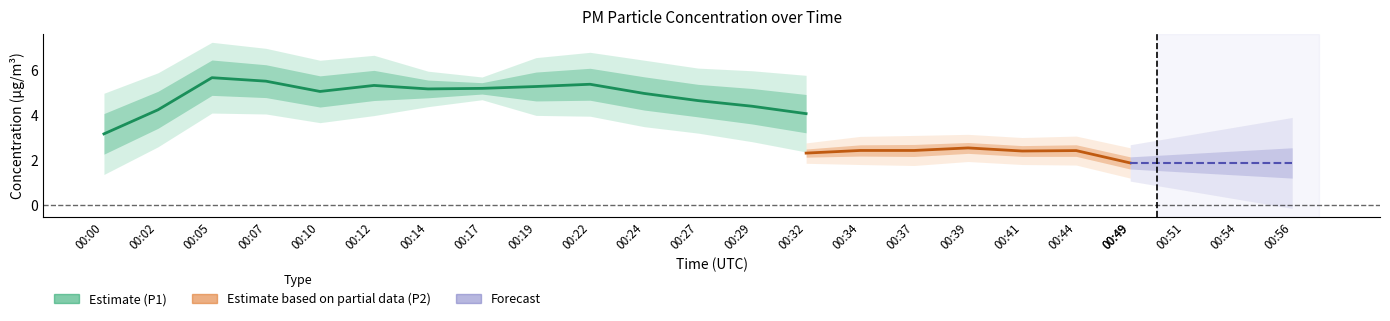

Does the chart have visible grid lines?

No